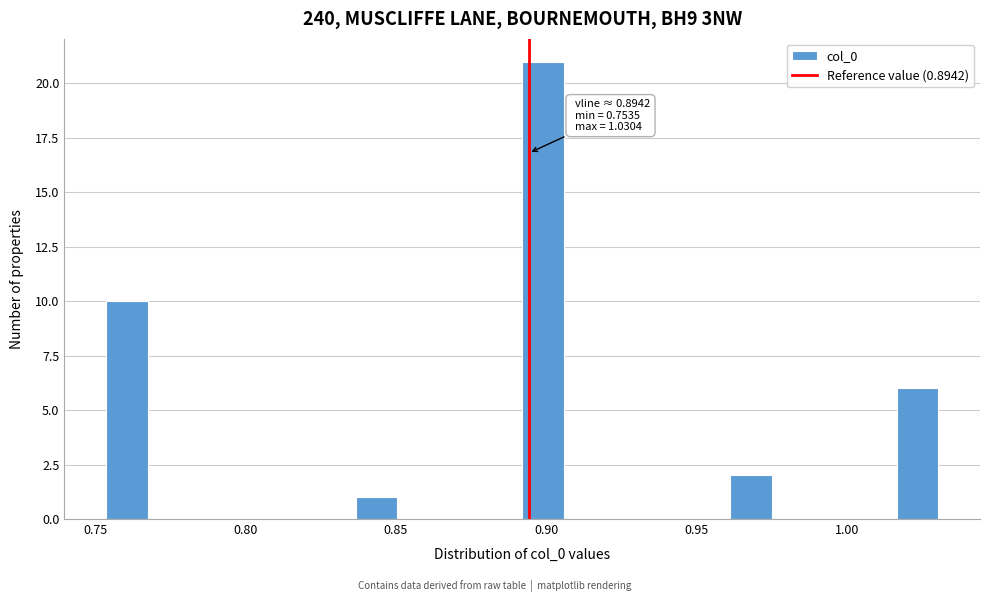

Read against the x-axis, roughly where is the centre of the tallest bar?

0.900